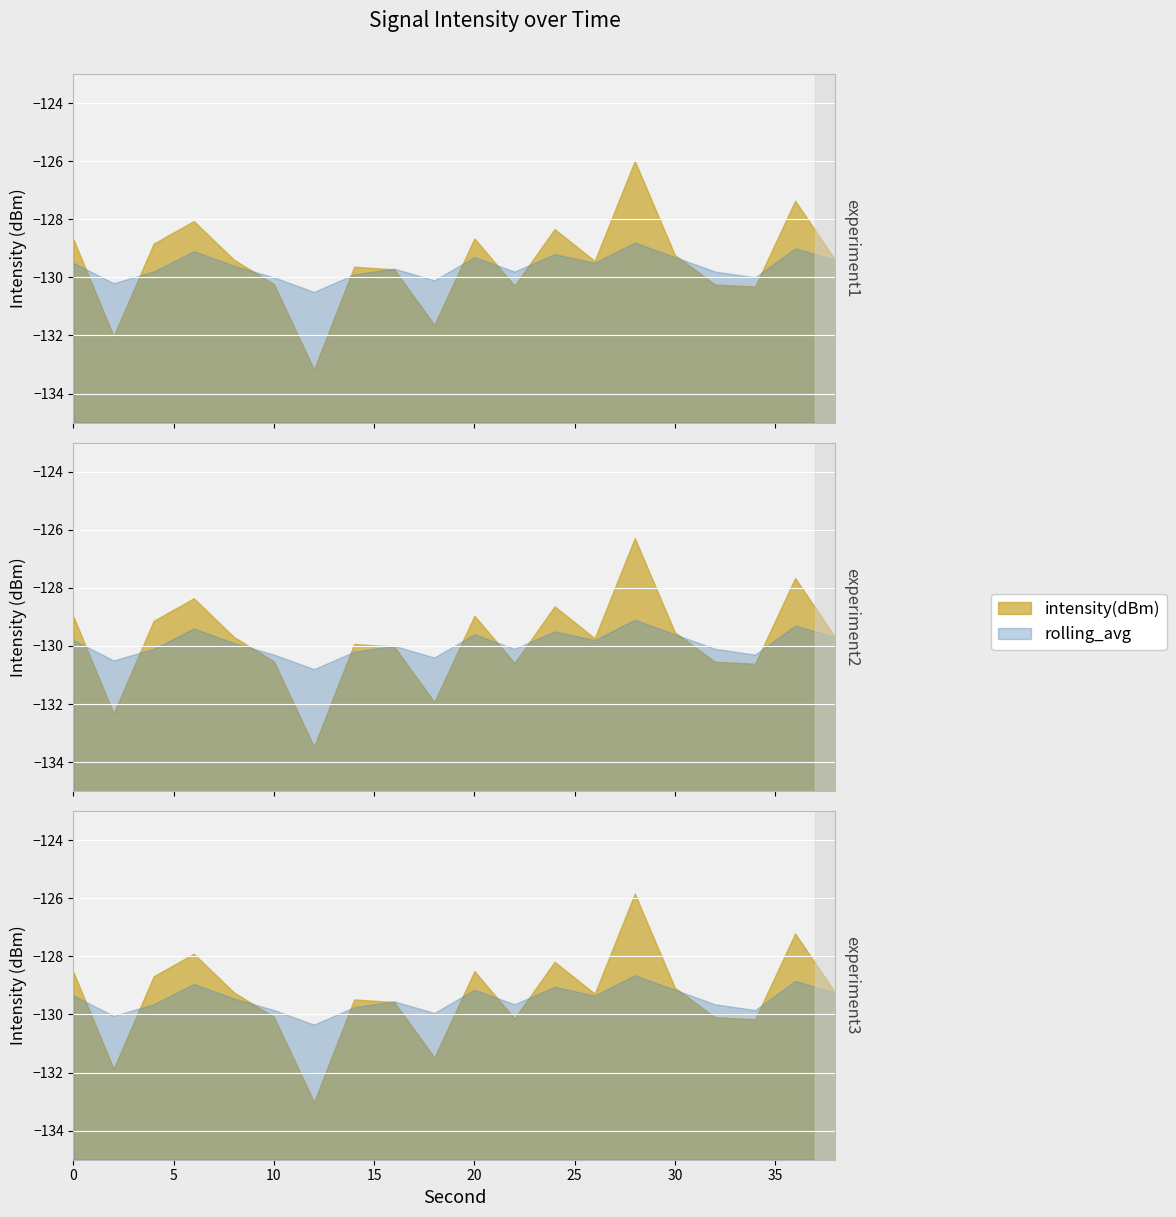

After their last crossing, which series has the higher values: rolling_avg or intensity(dBm)?

intensity(dBm)